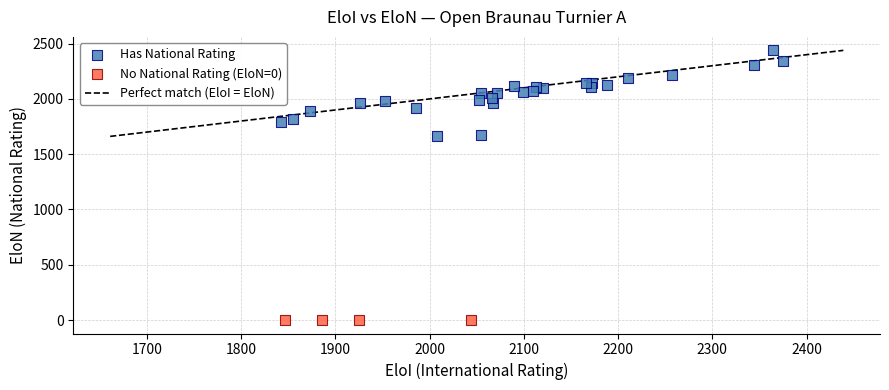

Which series reaches the minimum Y coordinate?

No National Rating (EloN=0)